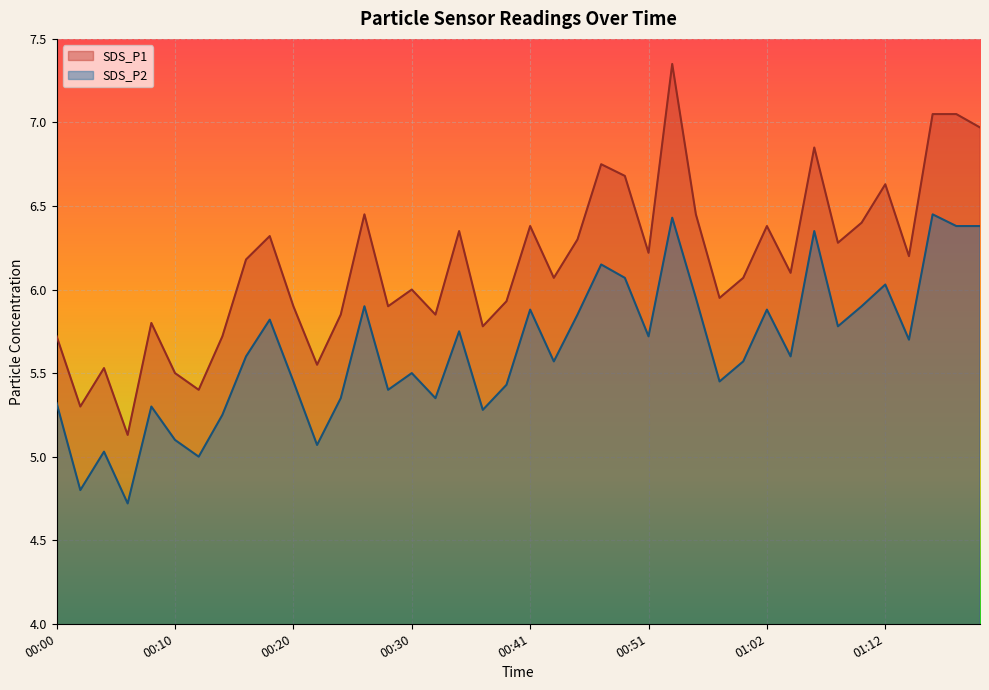

What is the sum of all SDS_P1 values?

246.3